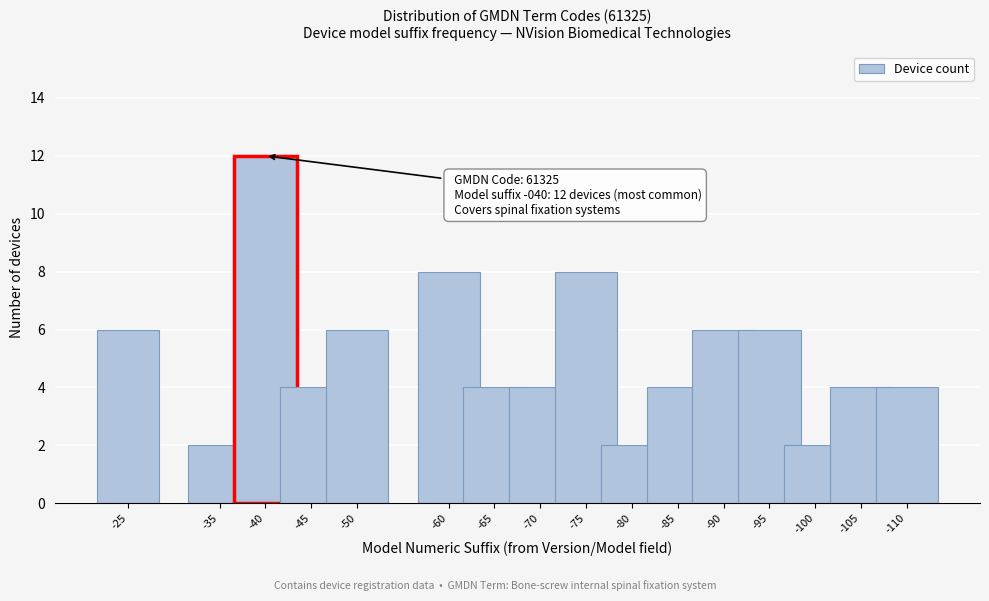

Reading left to right, list all the values displayed in this chart.

-25=6	-35=2	-40=12	-45=4	-50=6	-60=8	-65=4	-70=4	-75=8	-80=2	-85=4	-90=6	-95=6	-100=2	-105=4	-110=4